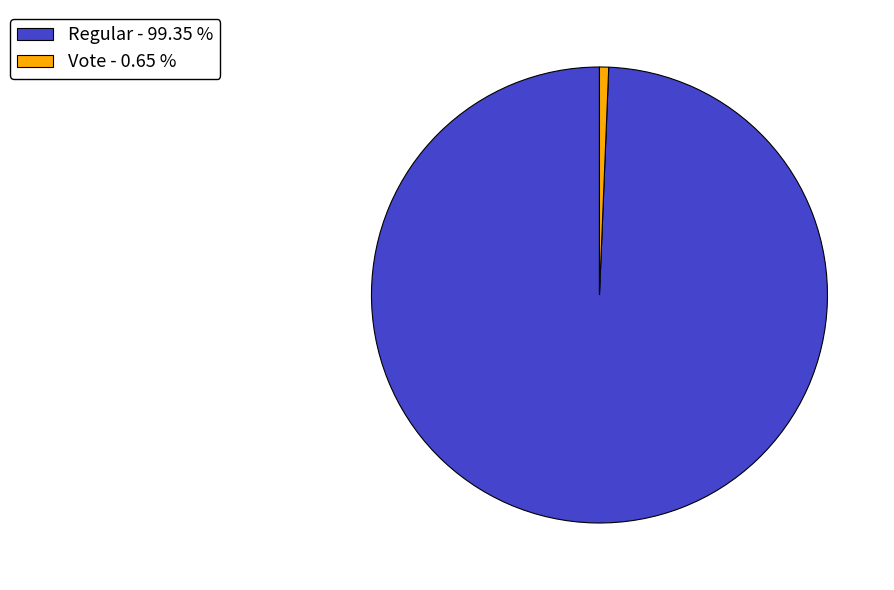

Which category has the smallest portion of the pie?

Vote